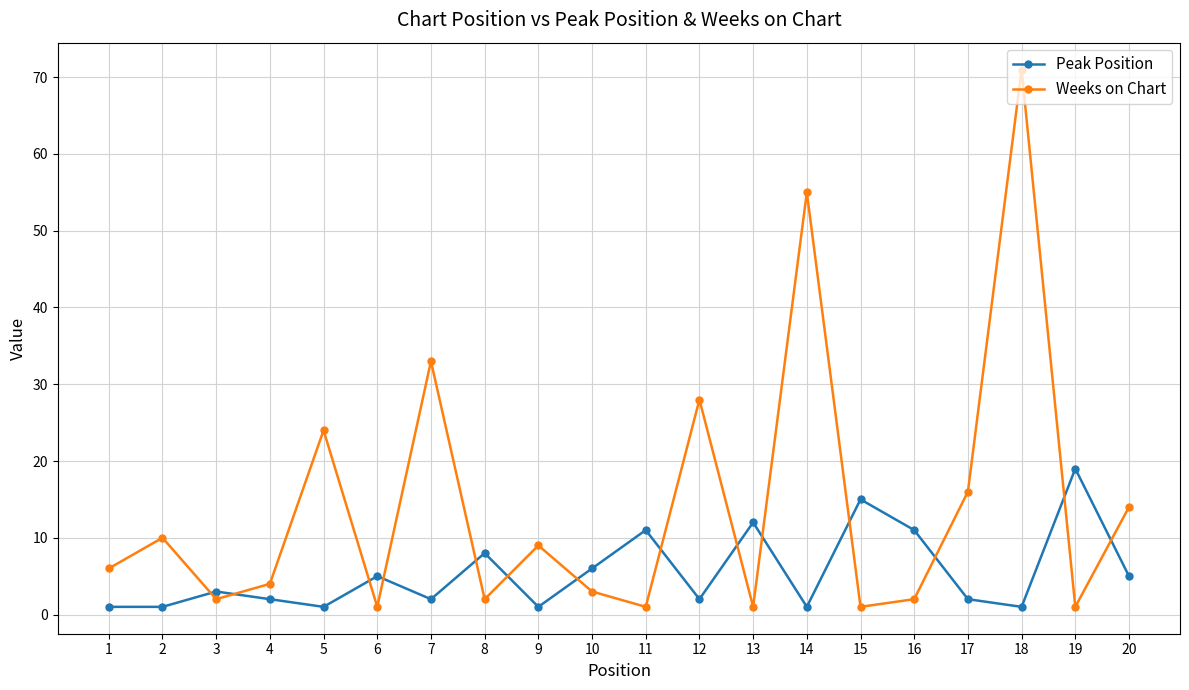

How many lines are shown in the chart?

2